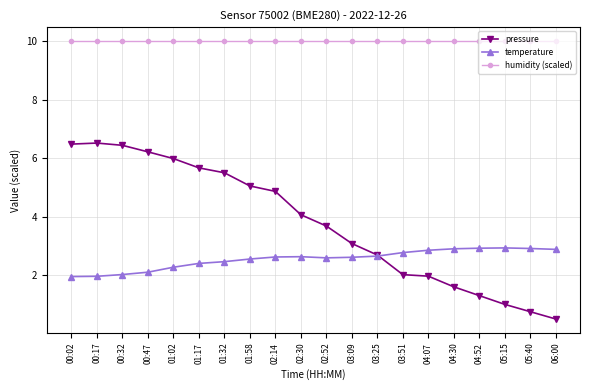

What is the maximum value for pressure?

6.5